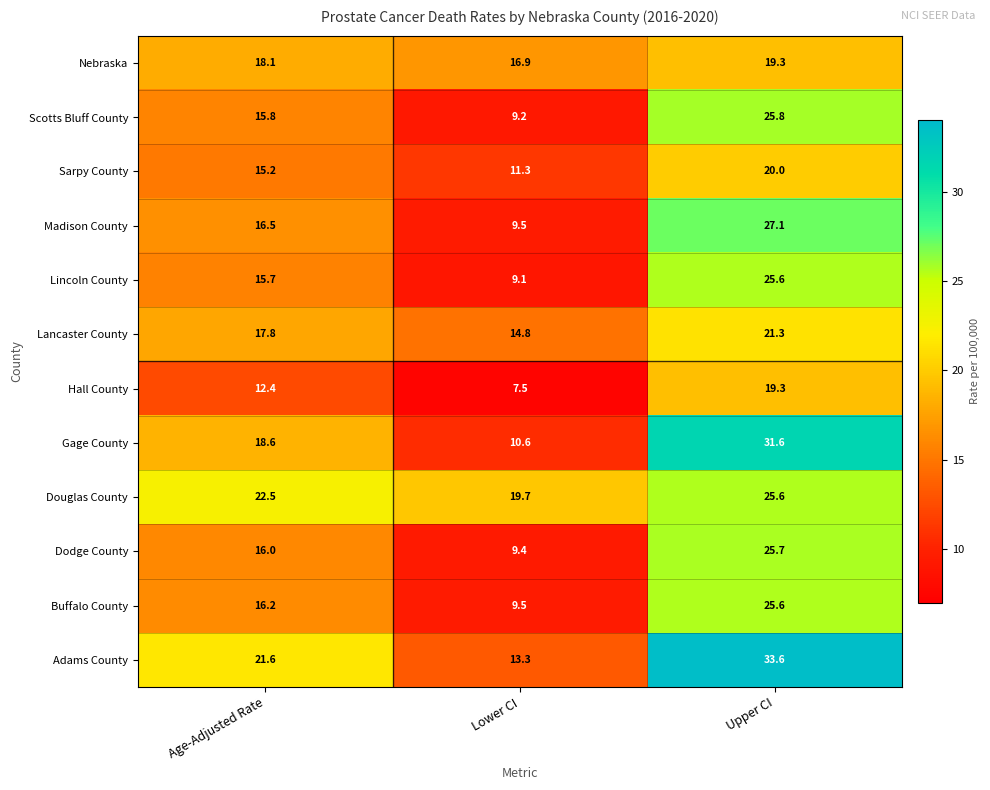

Count the number of categories in the chart.

3